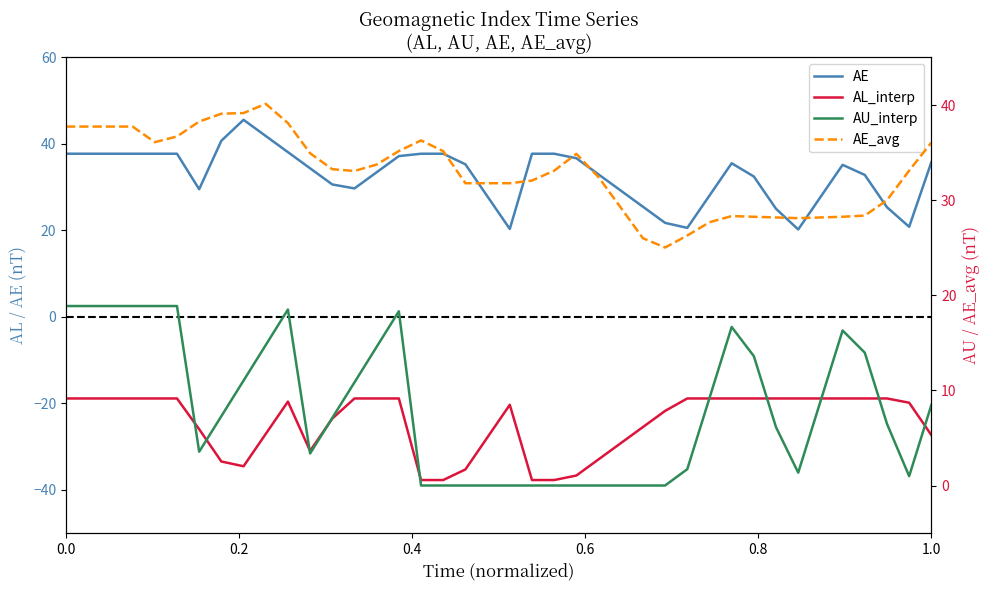

How many values in AU_interp are above zero?

28